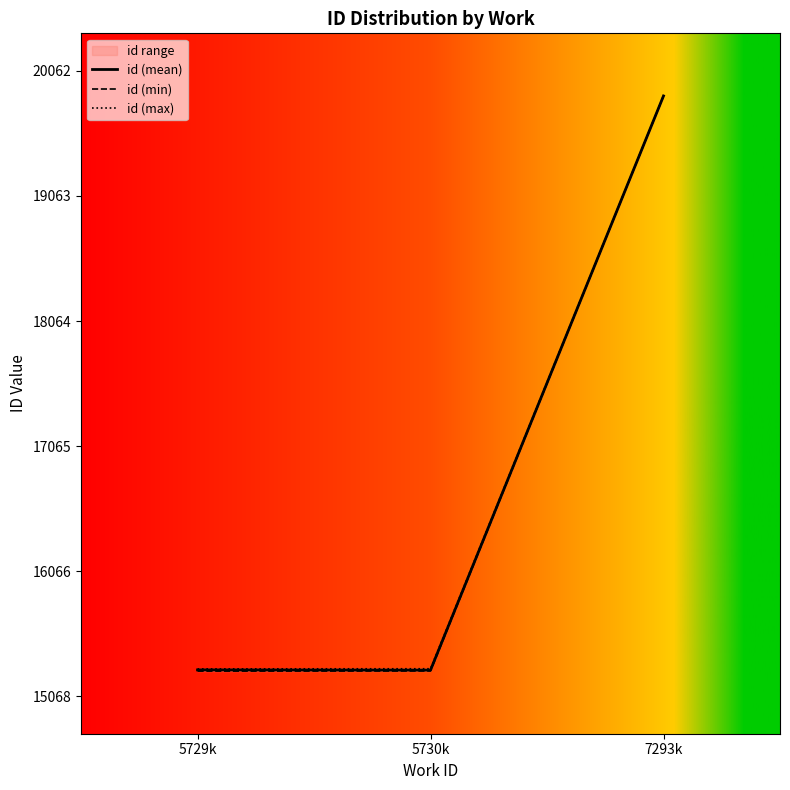

Which series has the largest total across all categories?

id (max)